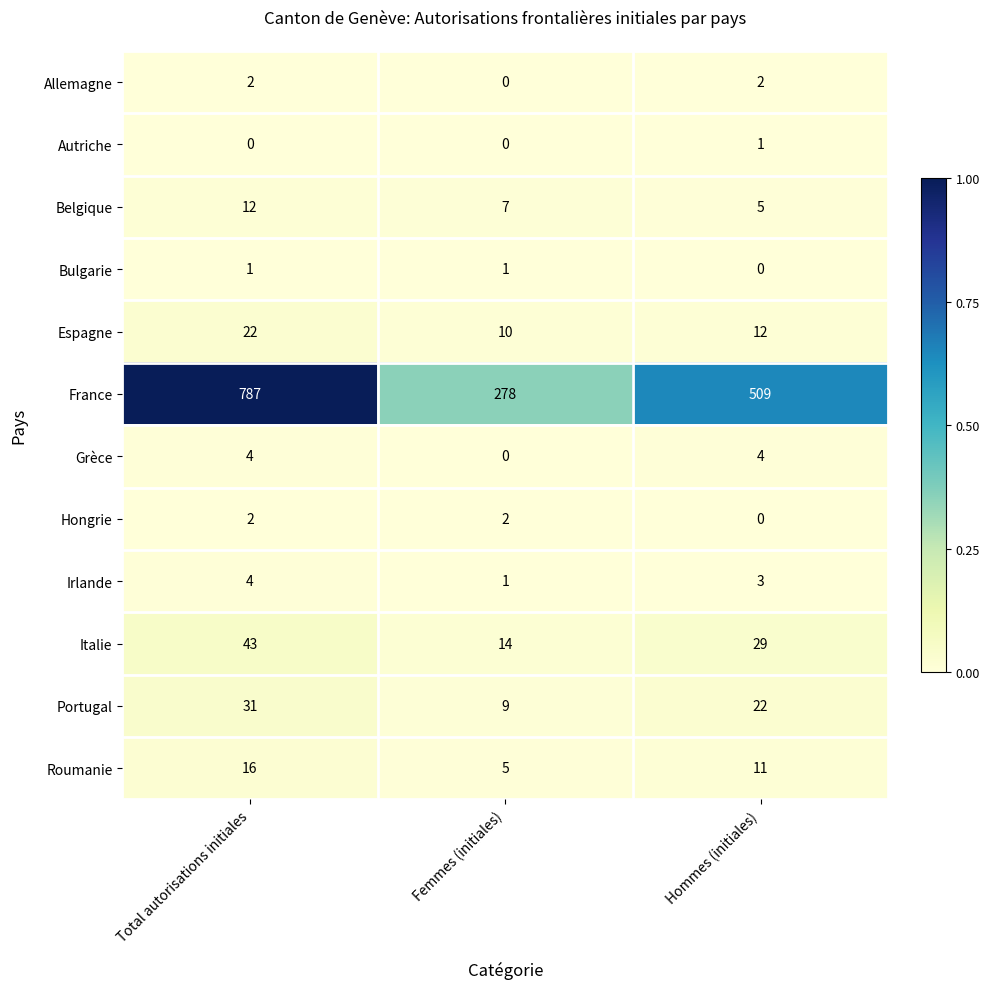

True or false: Espagne has a value of 33 at Total autorisations initiales.

False